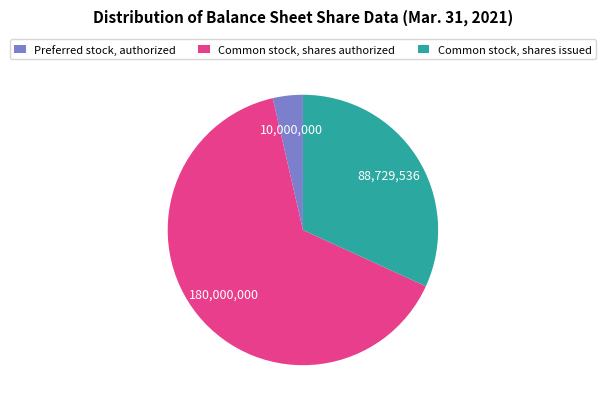

Which slice is the smallest?

Preferred stock, authorized